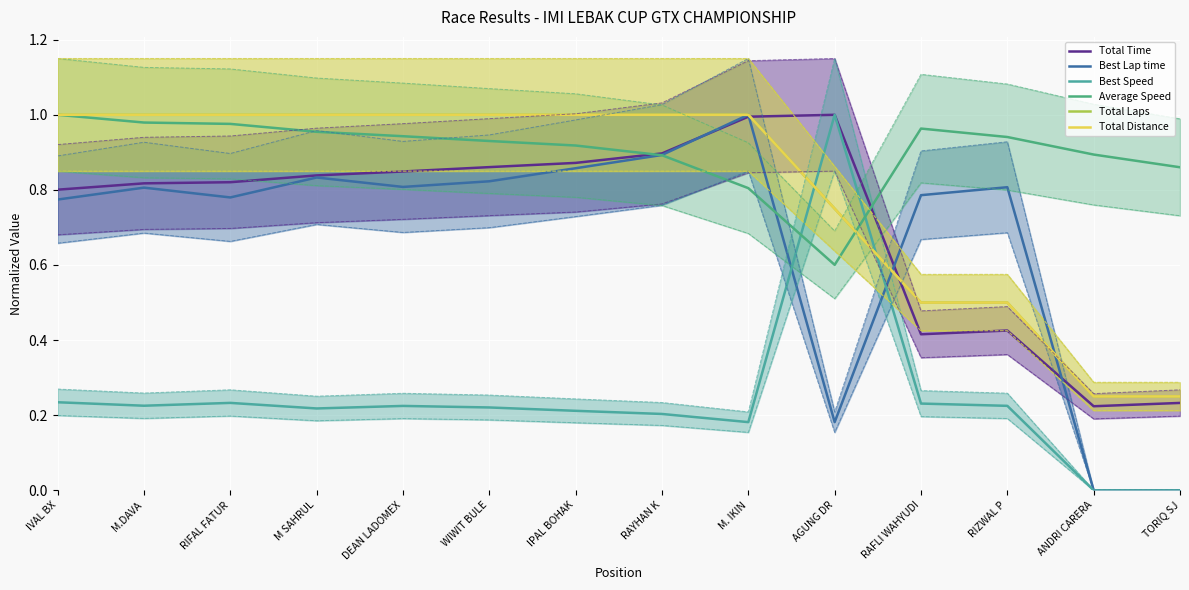

What is the value of the Best Lap time point at the 4th from the left?

0.8